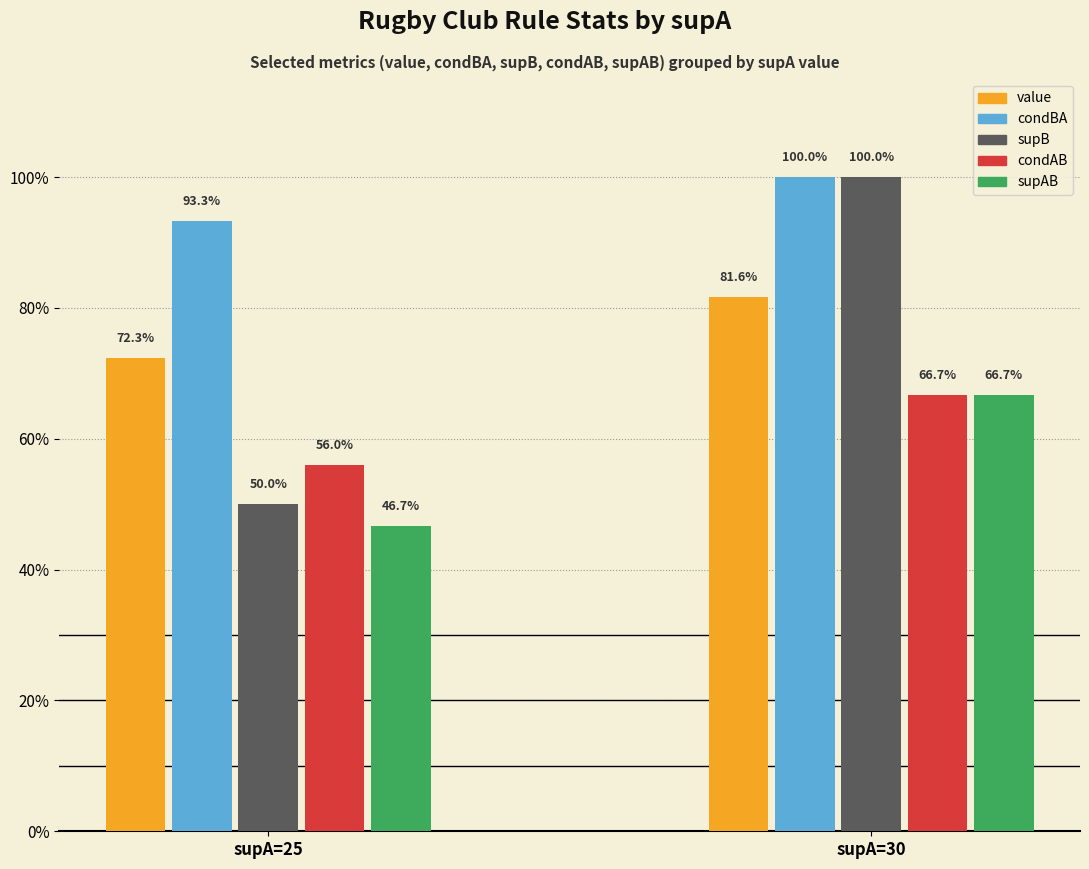

What are all the series names shown in the legend?

value, condBA, supB, condAB, supAB